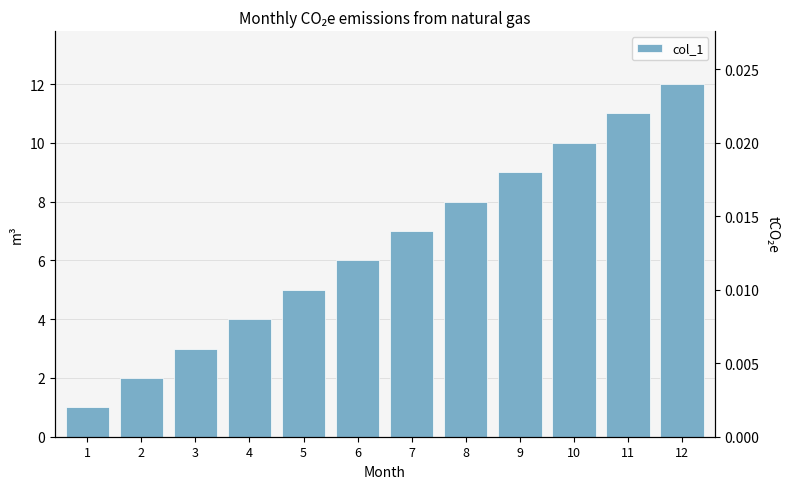

How many data points does each series have?

12